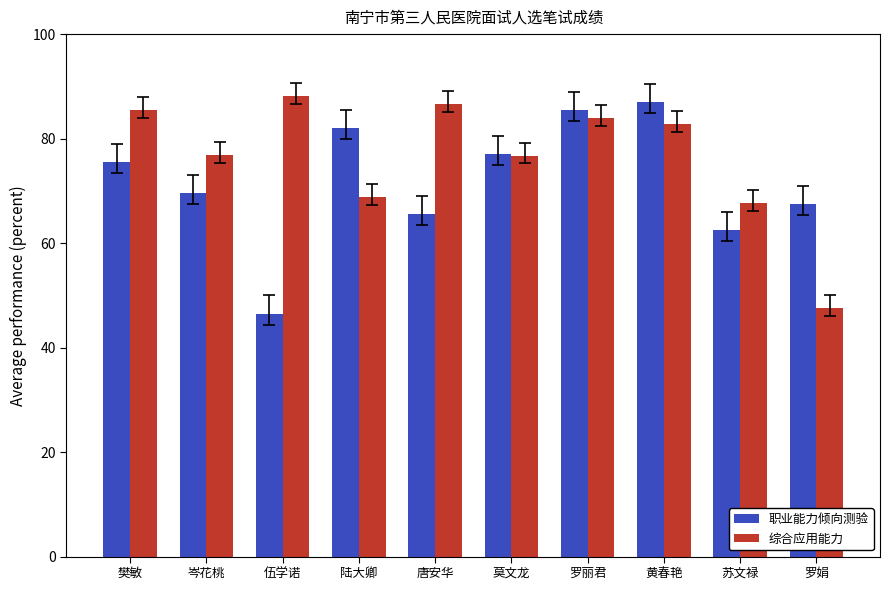

Rank the series by their maximum value, from lowest to highest.

职业能力倾向测验, 综合应用能力